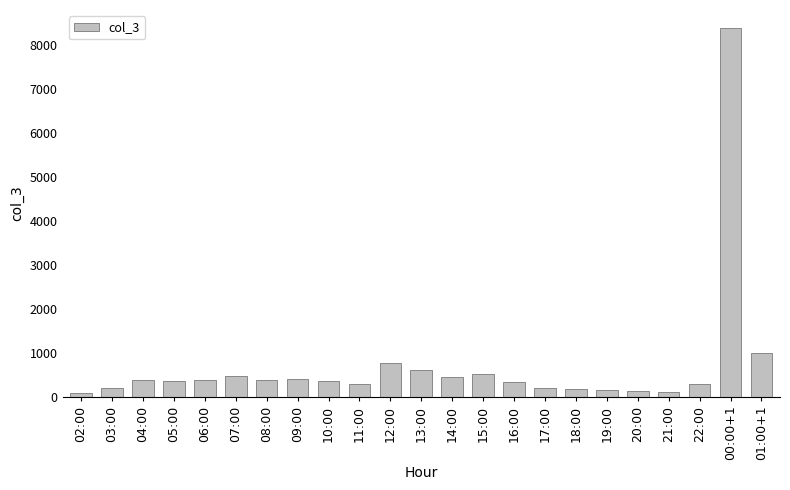

Count the number of data series in this chart.

1